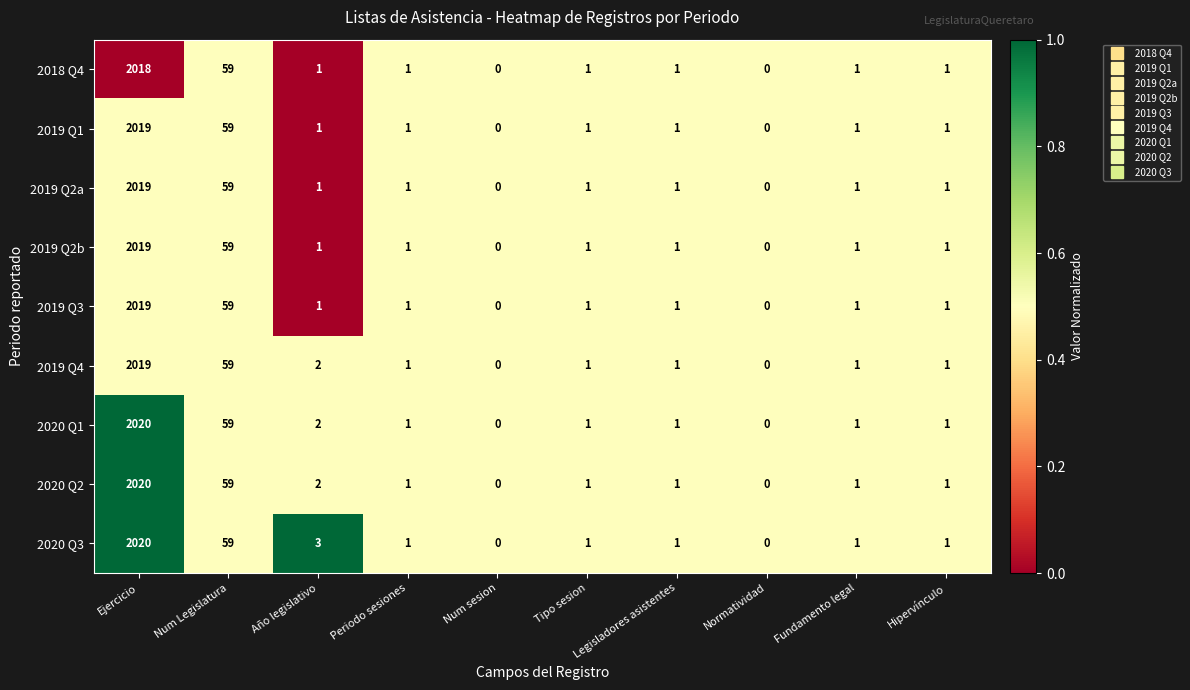

Which label corresponds to the largest value in the chart?

Ejercicio